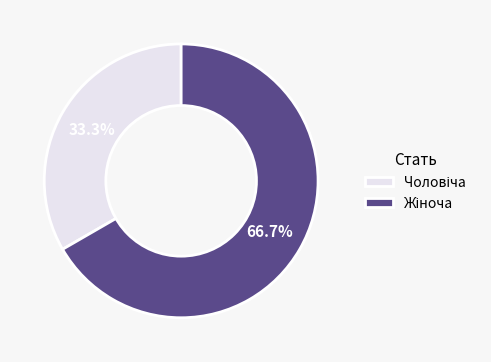

Is there any slice that represents more than half of the pie?

Yes